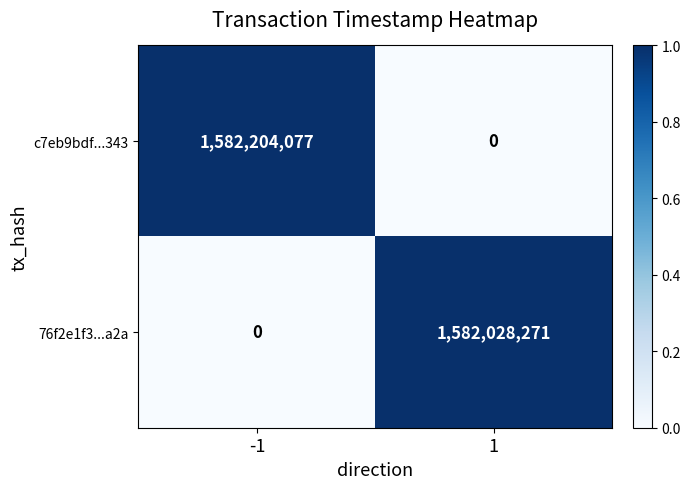

Is it true that c7eb9bdf...343 equals 0 at 1?

True